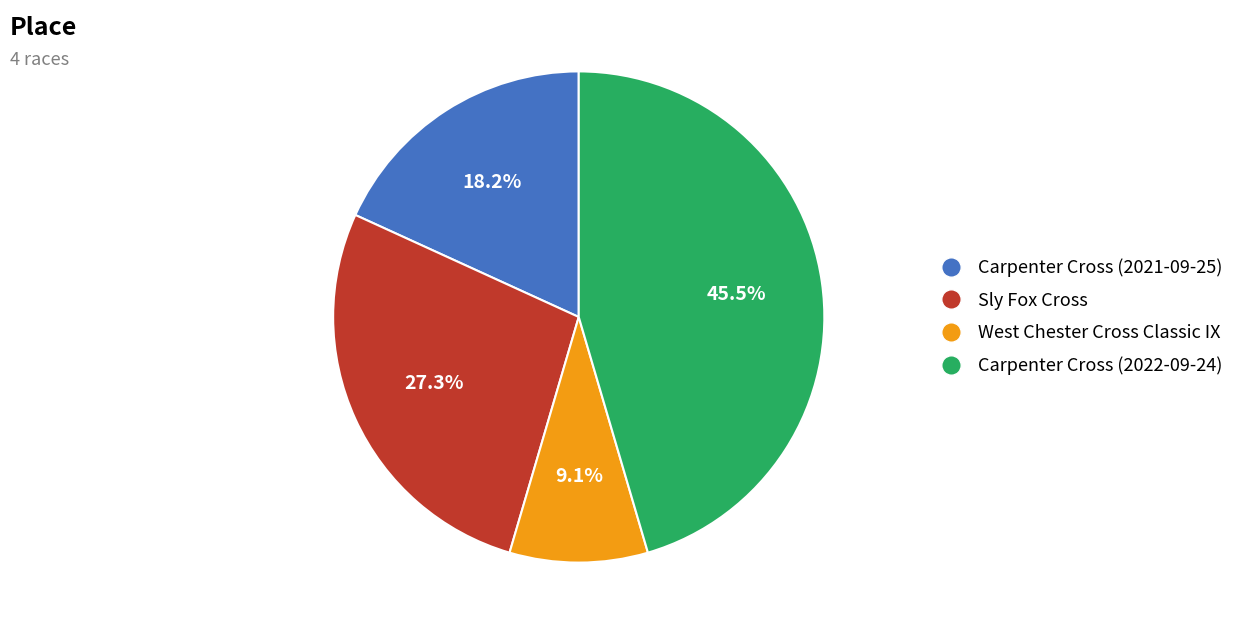

How many segments does this pie chart have?

4